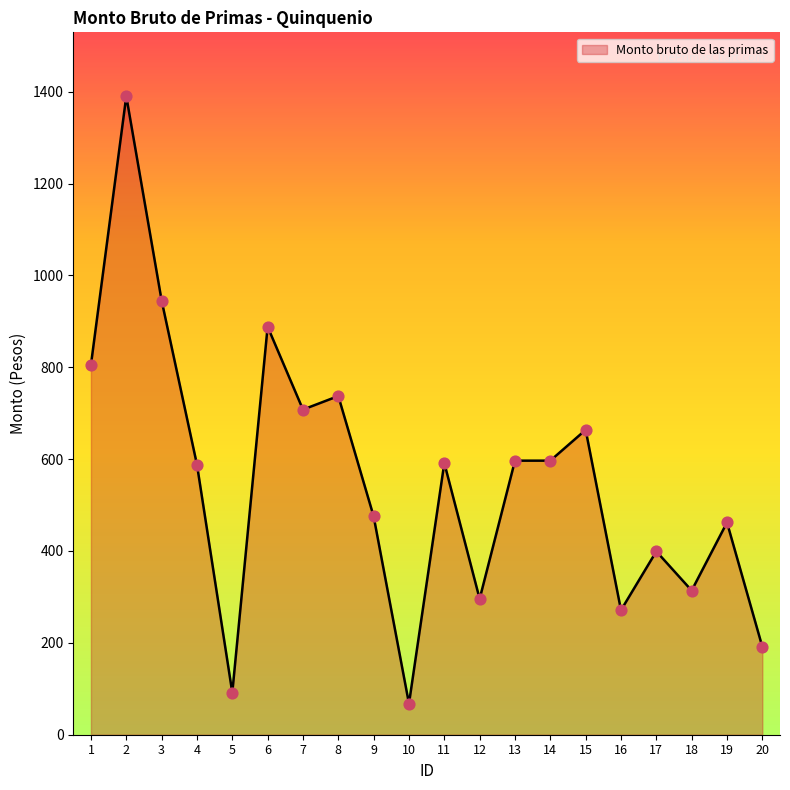

Between 15 and 18, which is larger?

15